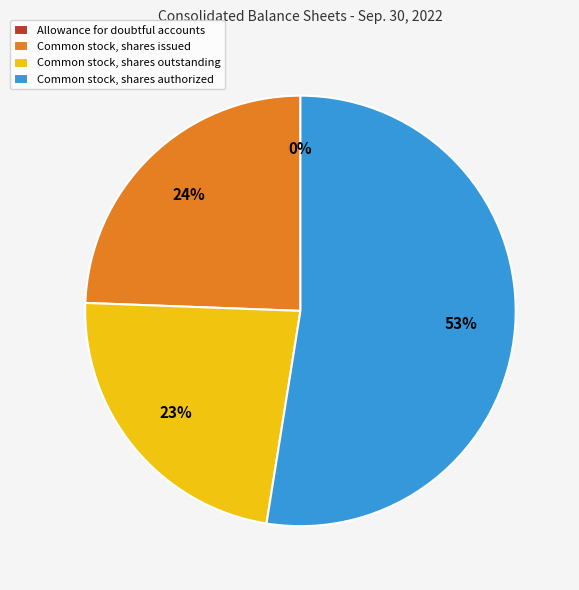

Which has a higher value, Common stock, shares authorized or Common stock, shares issued?

Common stock, shares authorized